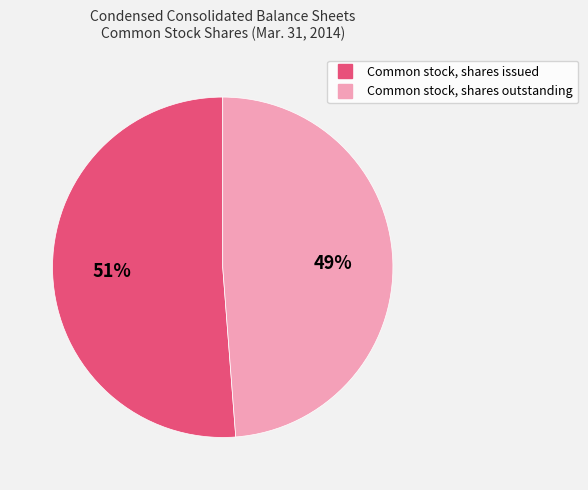

Count the number of slices in the pie.

2